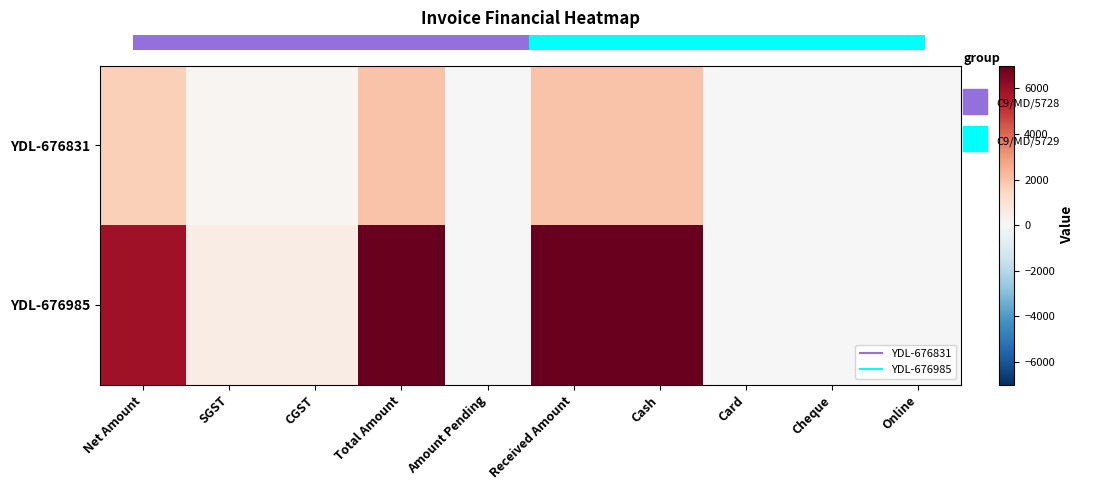

What is the maximum value shown in the chart?

7000.0